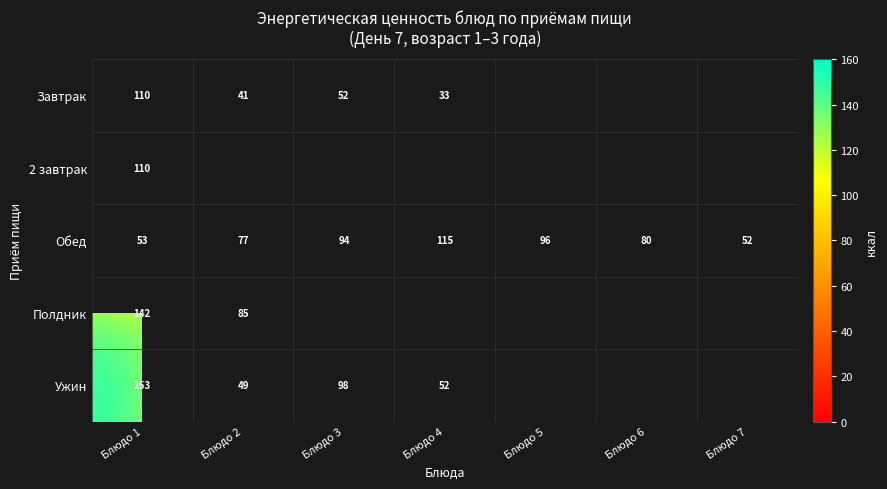

Count the number of categories in the chart.

7